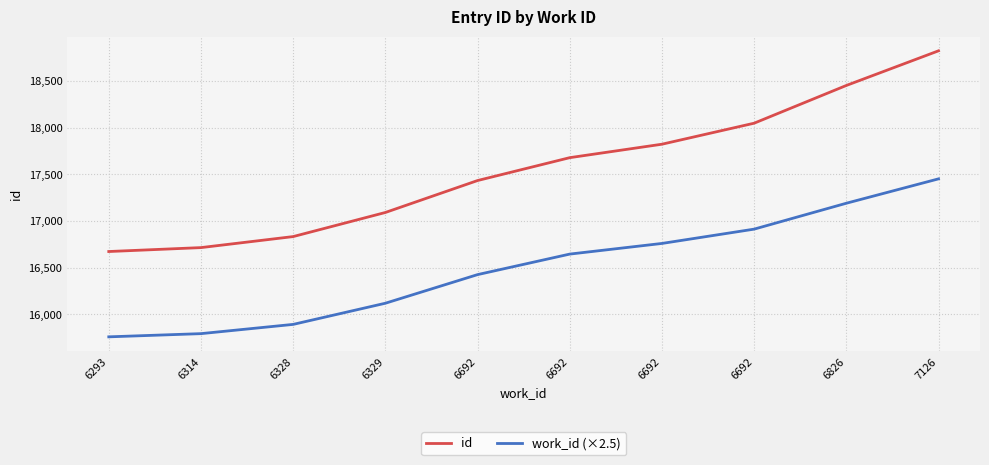

What is the maximum value for work_id (×2.5)?

17452.1